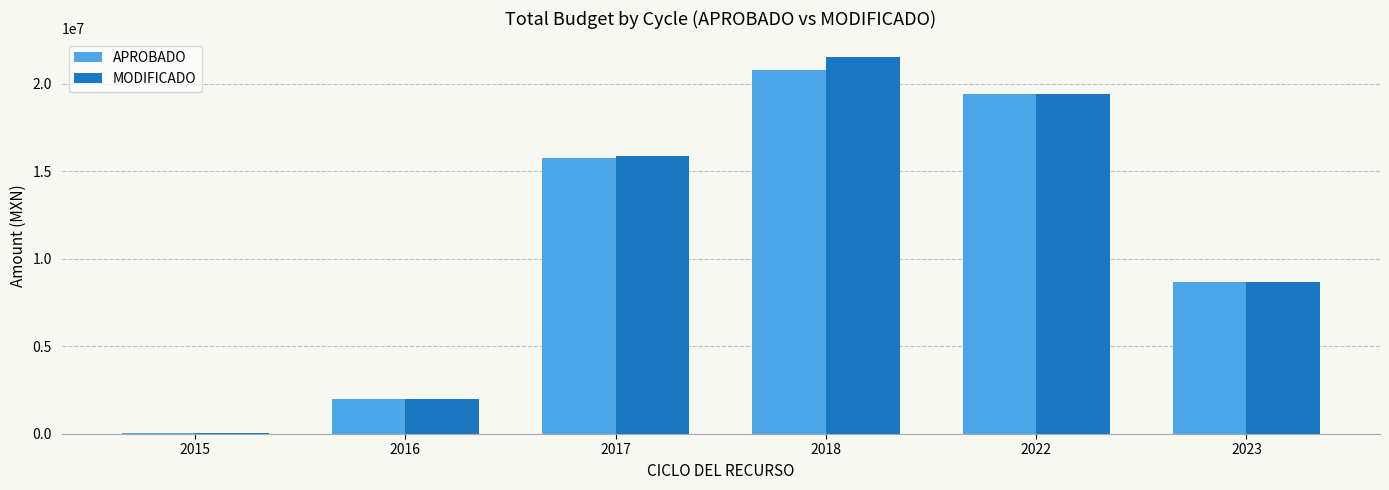

The value of MODIFICADO at 2016 is 3060263.9. True or false?

False